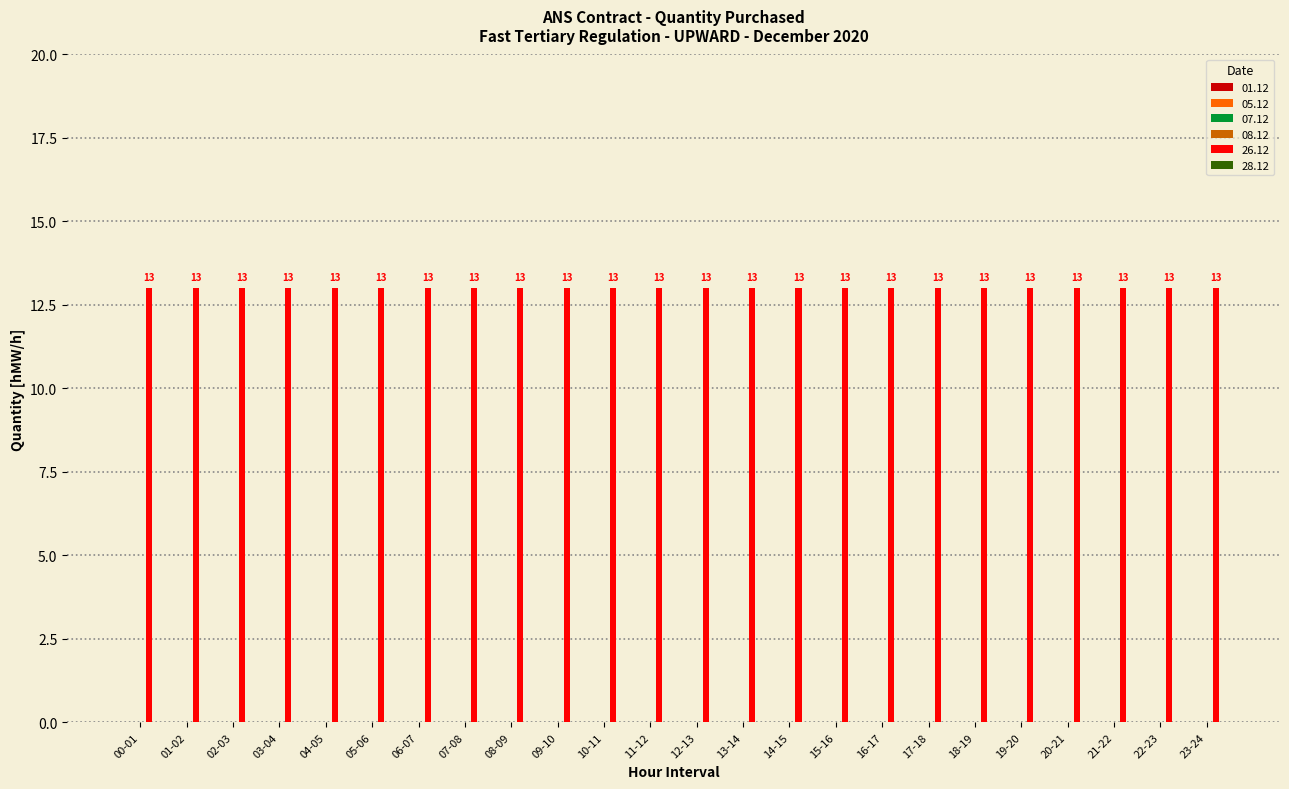

Which label corresponds to the smallest value in the chart?

00-01